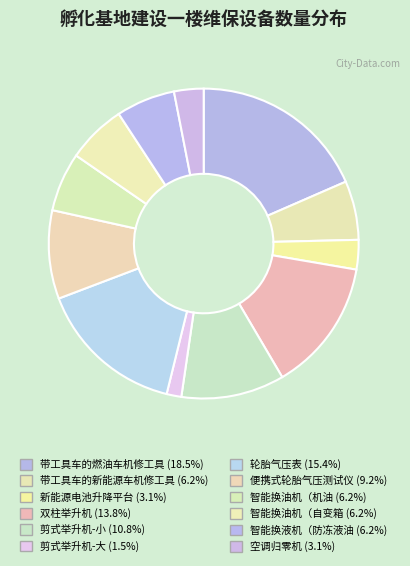

How many segments does this pie chart have?

12